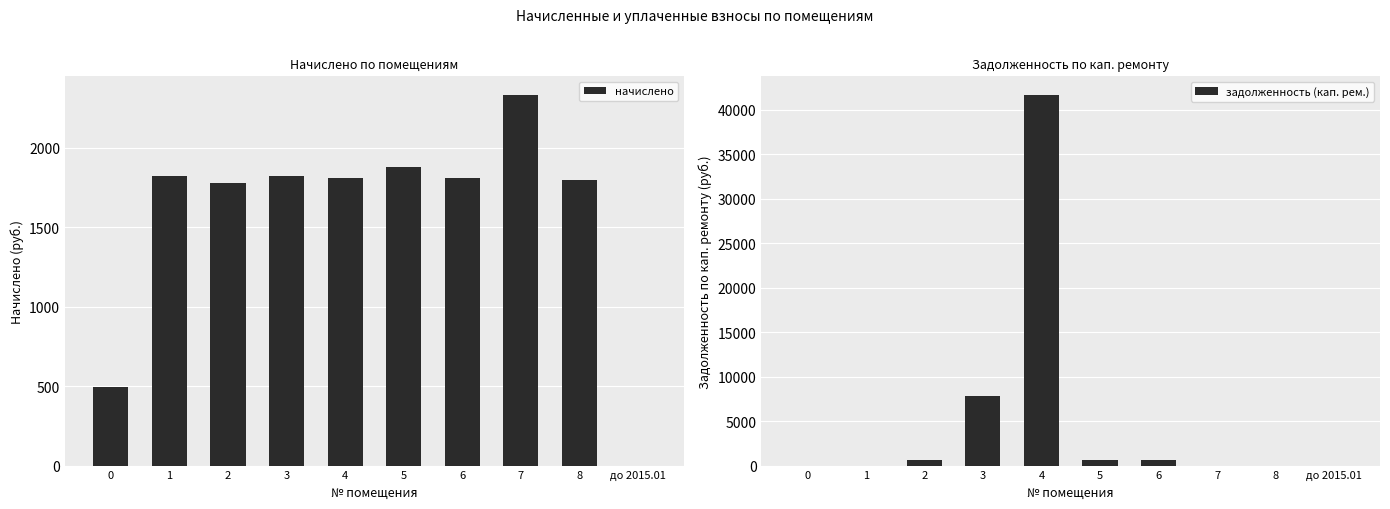

What is the difference between the second highest and minimum values in the задолженность (кап. рем.) series?

7786.2